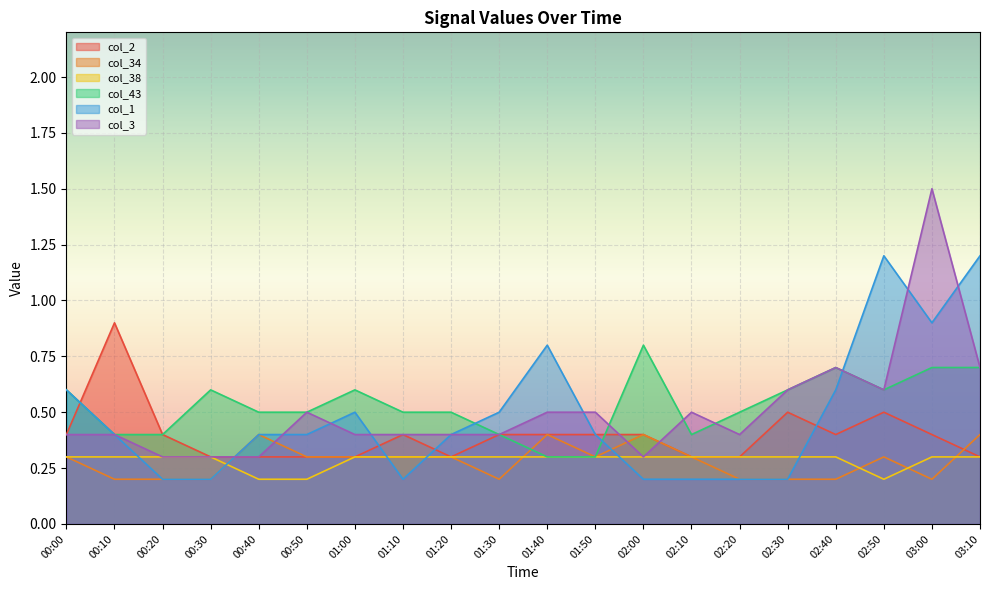

What is the difference between the second highest and minimum values in the col_2 series?

0.2